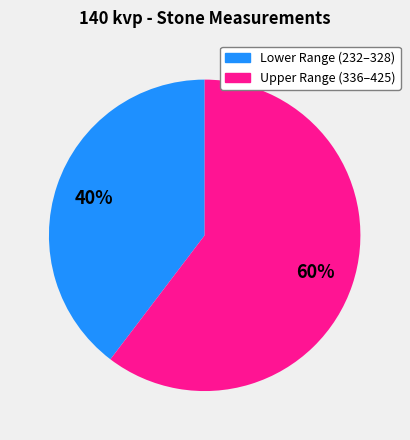

To the nearest percent, what is the average slice percentage?

50%